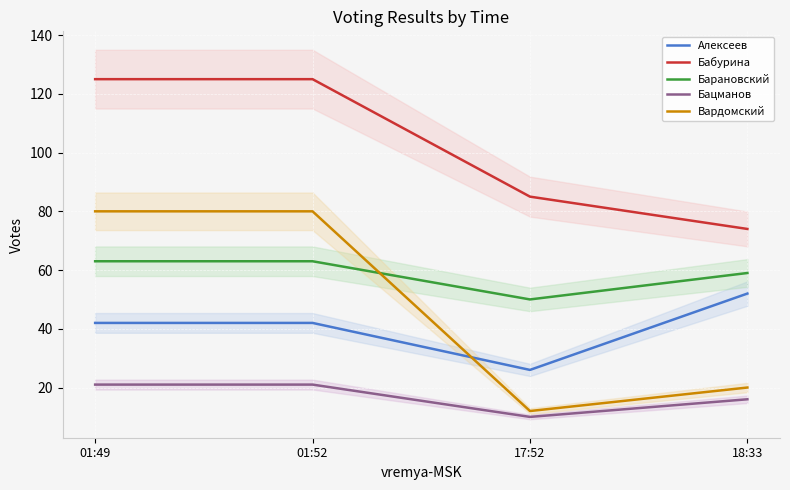

Reading left to right, transcribe all the data shown in this chart.

Алексеев: 01:49=42	01:52=42	17:52=26	18:33=52
Бабурина: 01:49=125	01:52=125	17:52=85	18:33=74
Барановский: 01:49=63	01:52=63	17:52=50	18:33=59
Бацманов: 01:49=21	01:52=21	17:52=10	18:33=16
Вардомский: 01:49=80	01:52=80	17:52=12	18:33=20